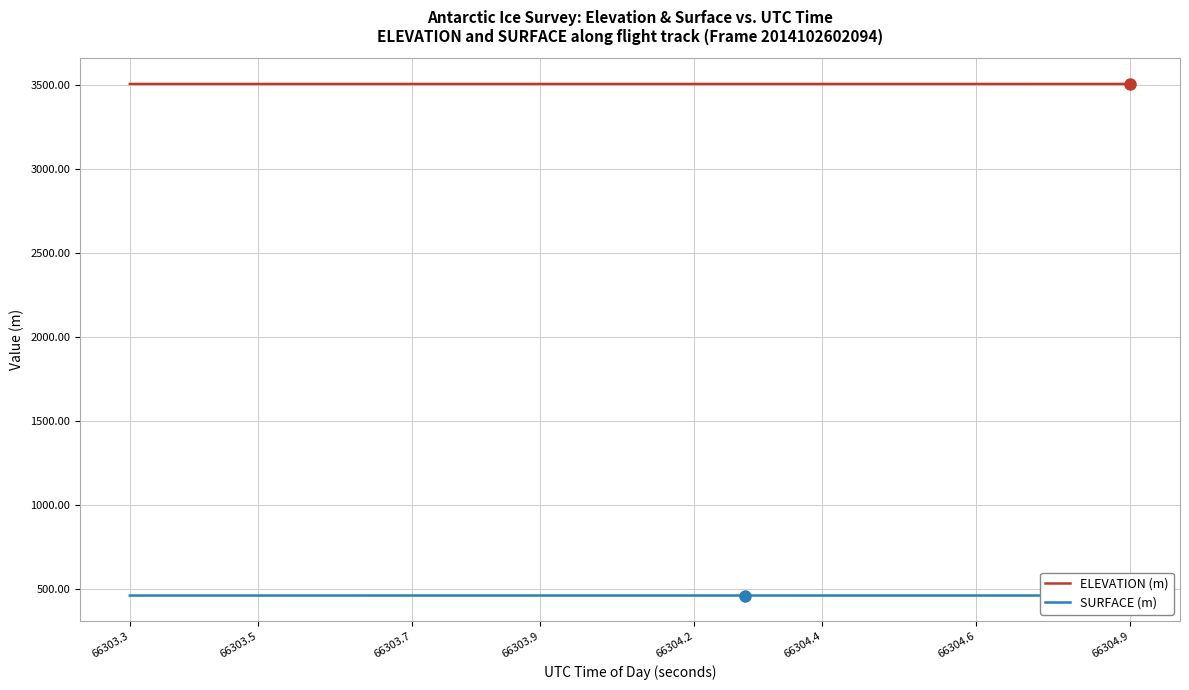

What is the minimum value shown in the chart?

459.5